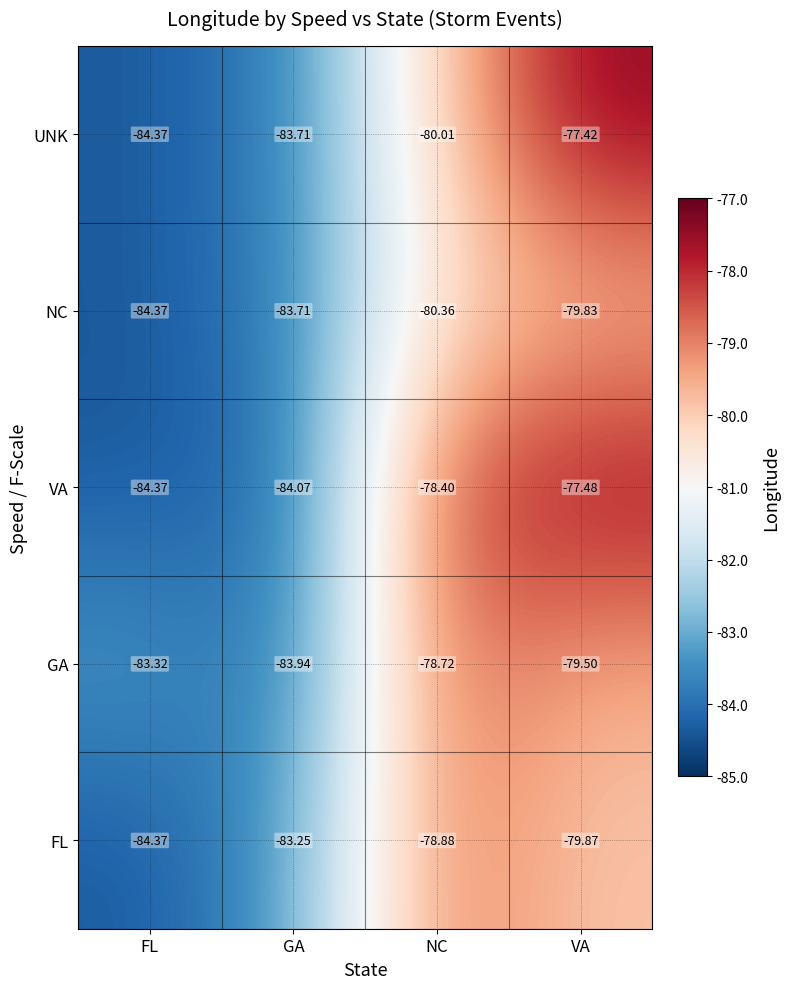

Where is GA nearest to the value -81?

VA